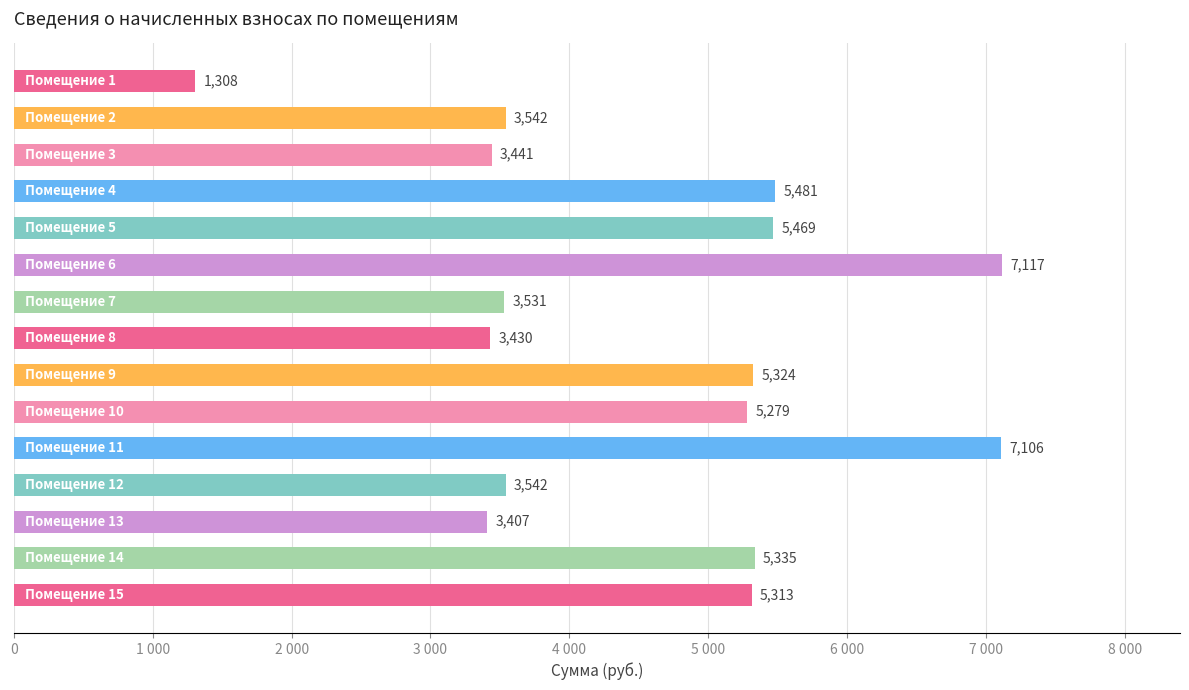

What is the greatest value displayed?

7117.1